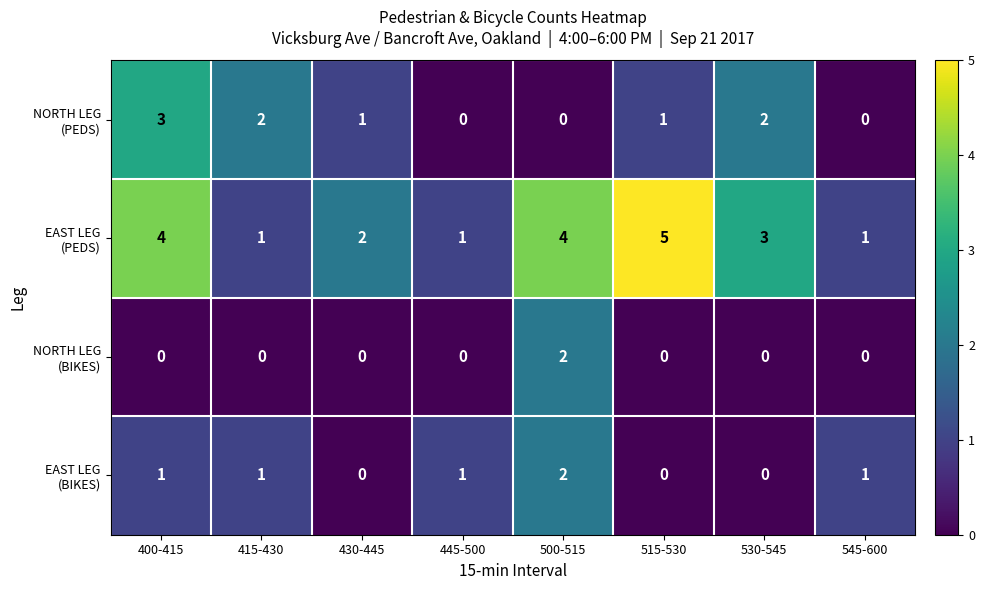

How many data points does each series have?

8